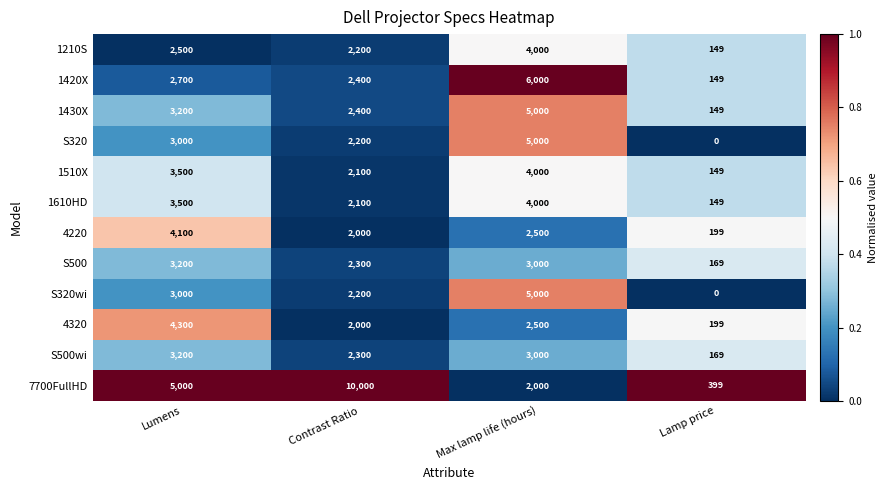

Is it true that S320 equals 2200 at Contrast Ratio?

True